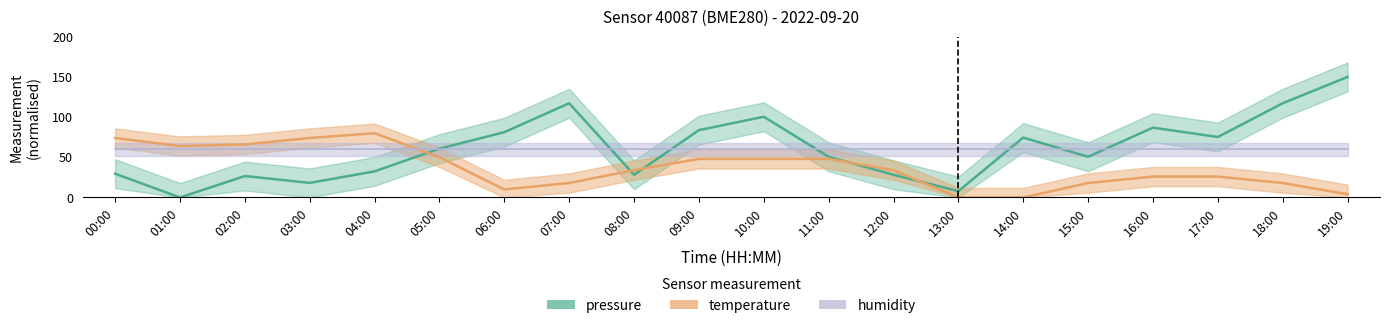

At which label is pressure closest to 75?

17:00